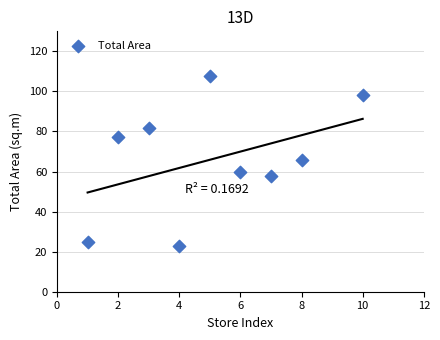

What is the average Y value?

66.3